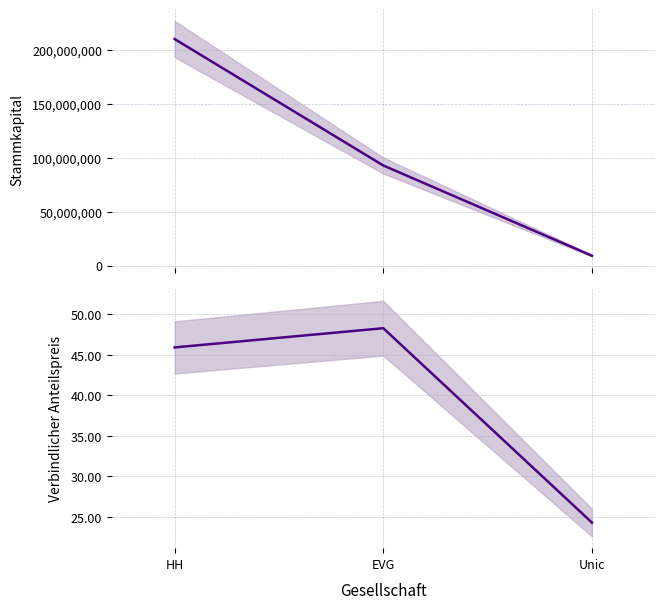

Which has a higher value, EVG or Unic?

EVG